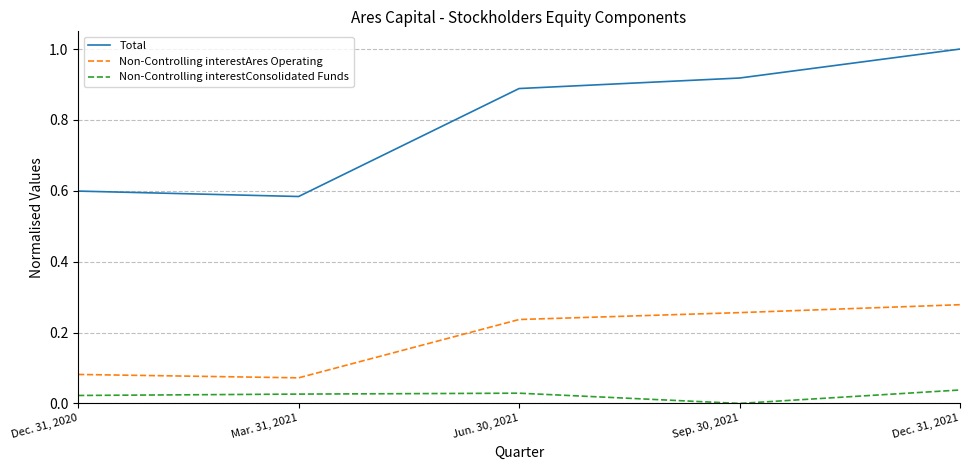

At which category is the sum across all series the highest?

Dec. 31, 2021